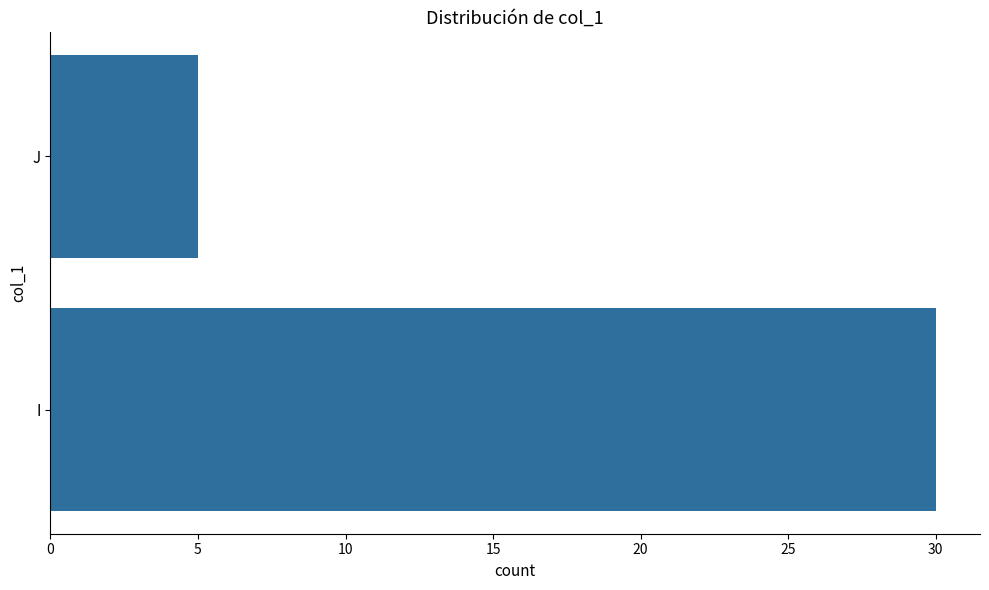

Count the number of categories in the chart.

2